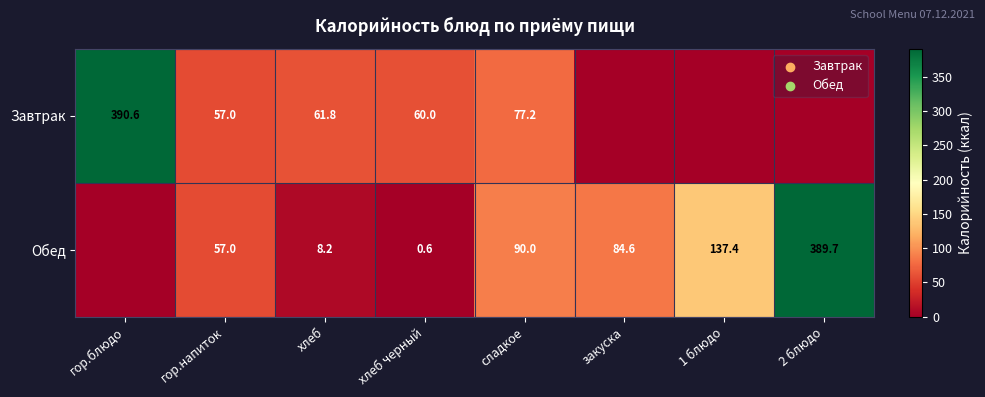

At сладкое, list the series in order from smallest to largest.

Завтрак, Обед